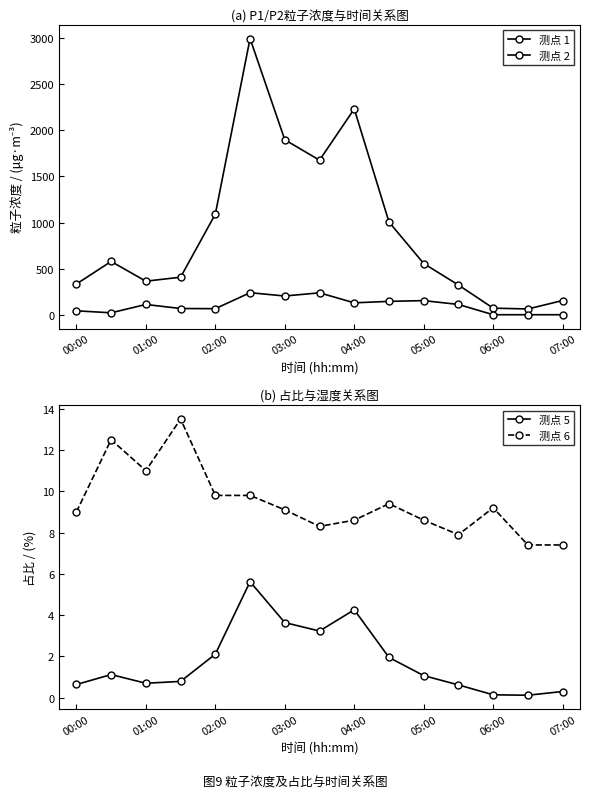

What is the sum of the 测点 5 values at 07:00 and 01:00?

1.0